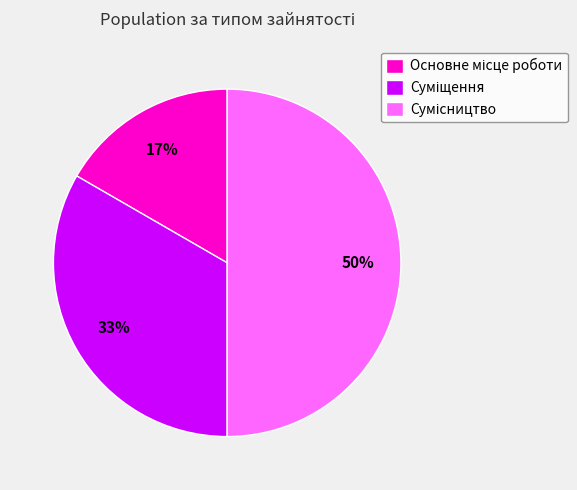

To the nearest percent, what is the average slice percentage?

33%